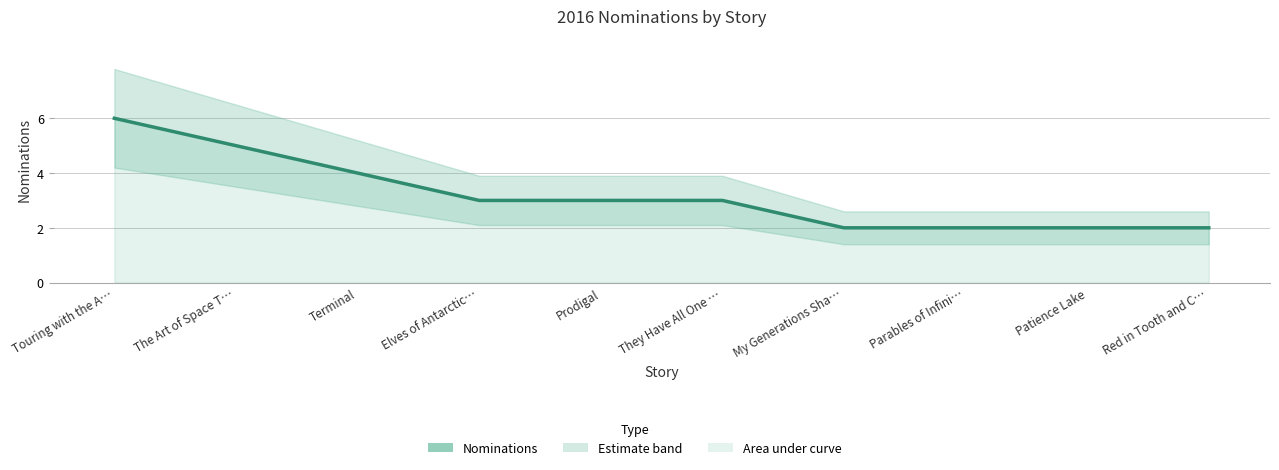

What is the ratio of the value at They Have All One … to the value at Terminal?

0.8